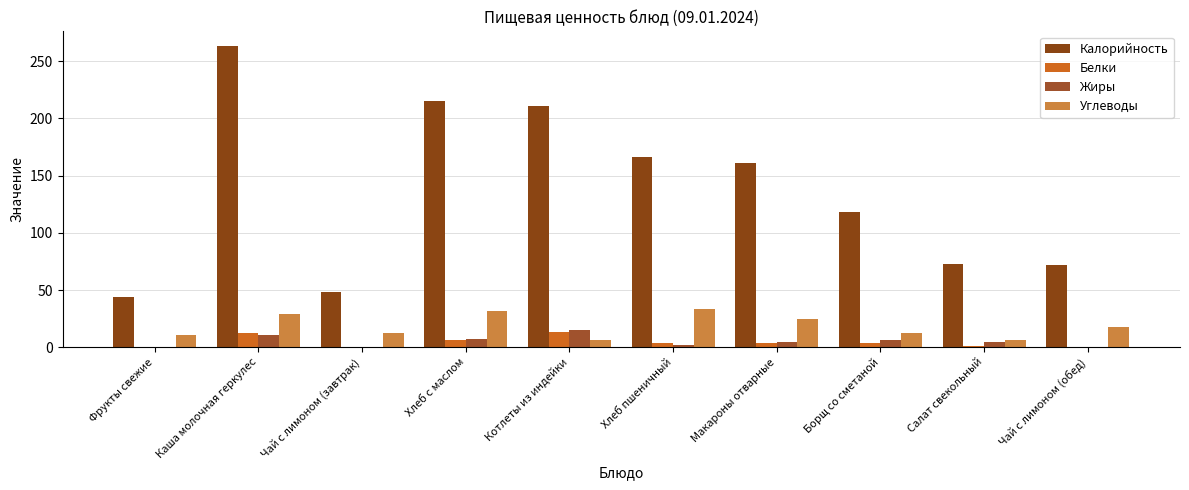

The value of Белки at Борщ со сметаной is 1. True or false?

False